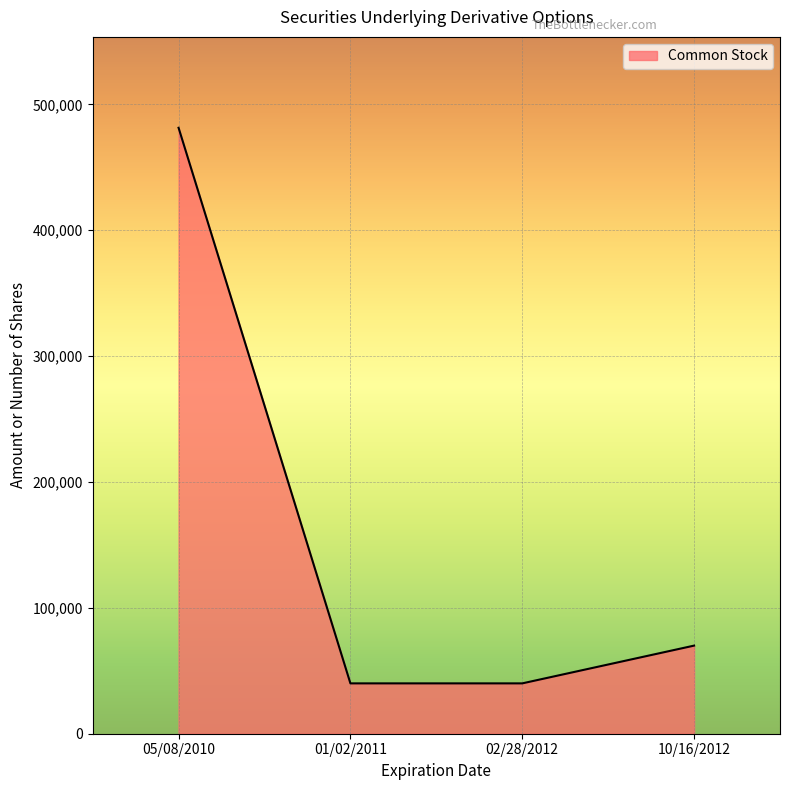

True or false: there are more than 0 points higher than both neighbors.

False